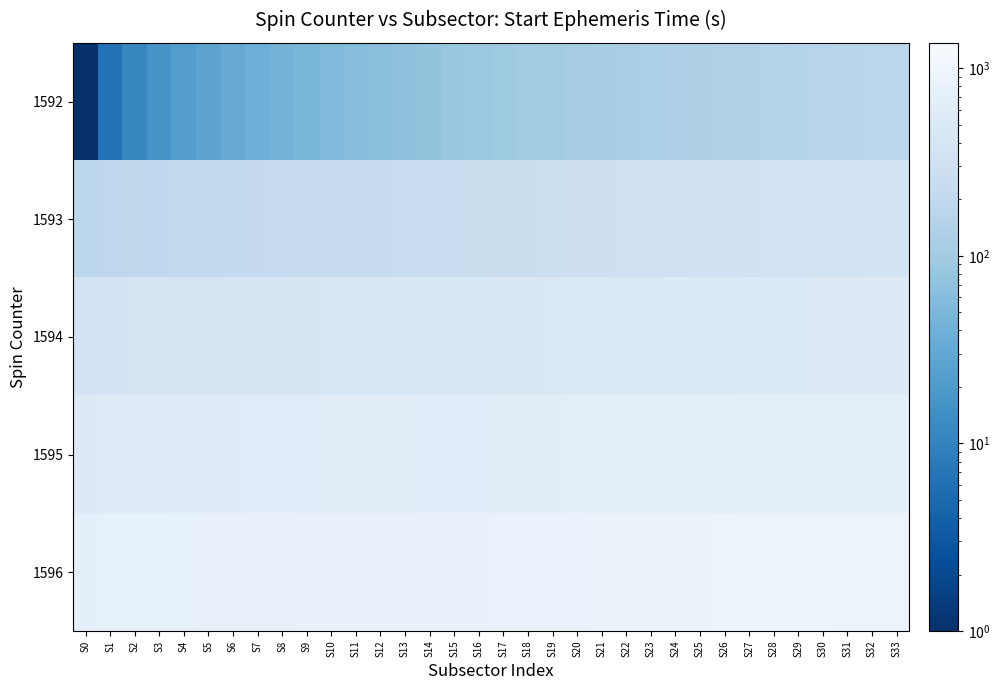

What is the total value across all series at S30?

2643.9